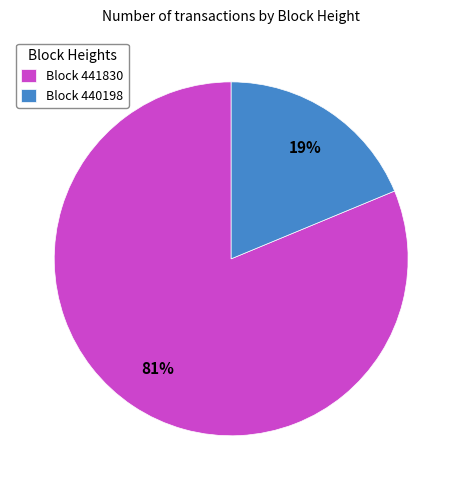

Do Block 440198 and Block 441830 together represent more than half of the pie?

Yes